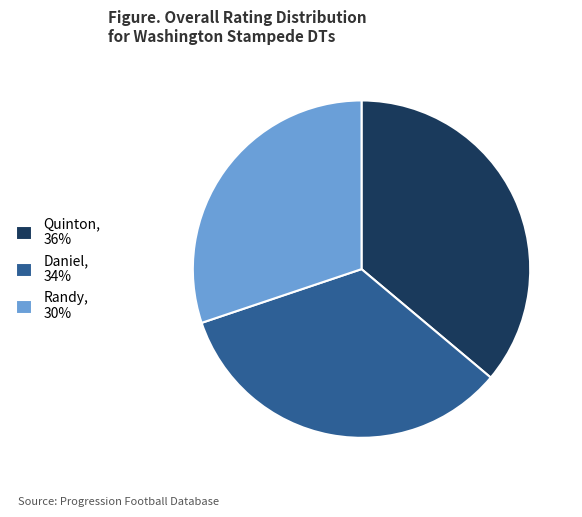

Is the sum of Quinton, 36% and Randy, 30% greater than half?

Yes